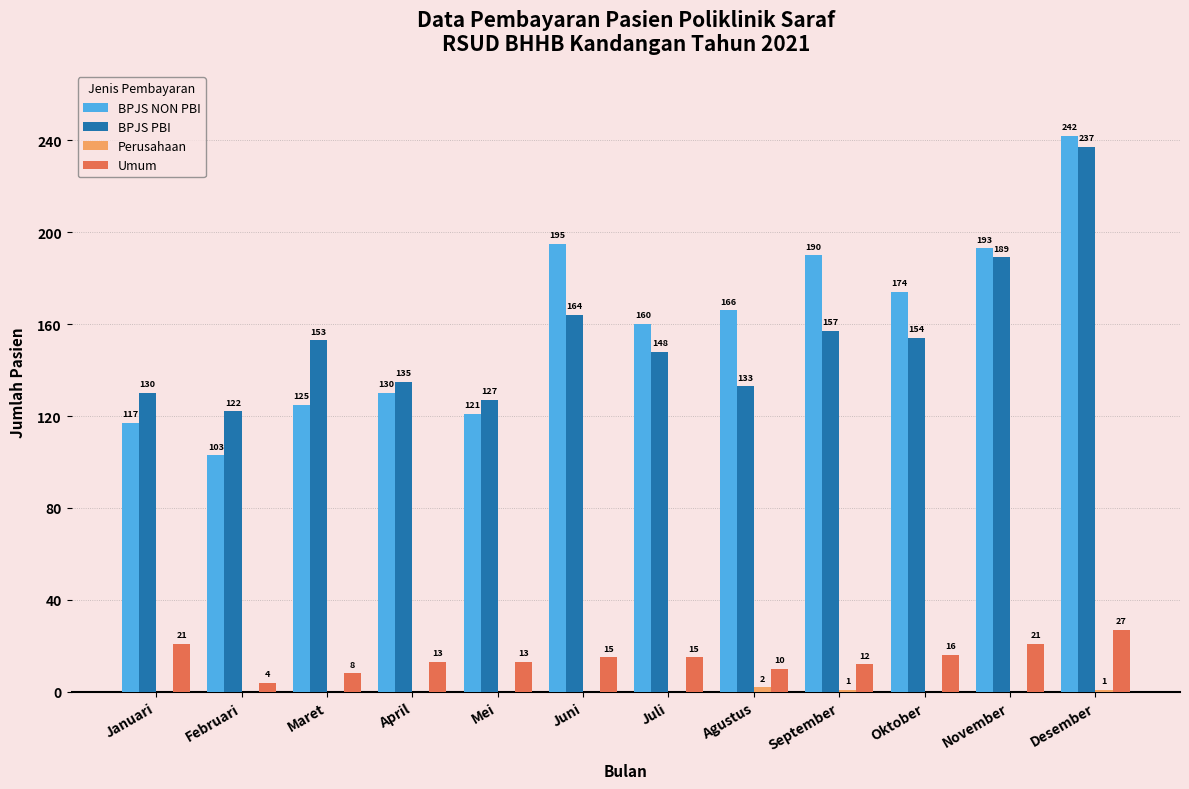

The BPJS NON PBI series shows 174 at Oktober. True or false?

True